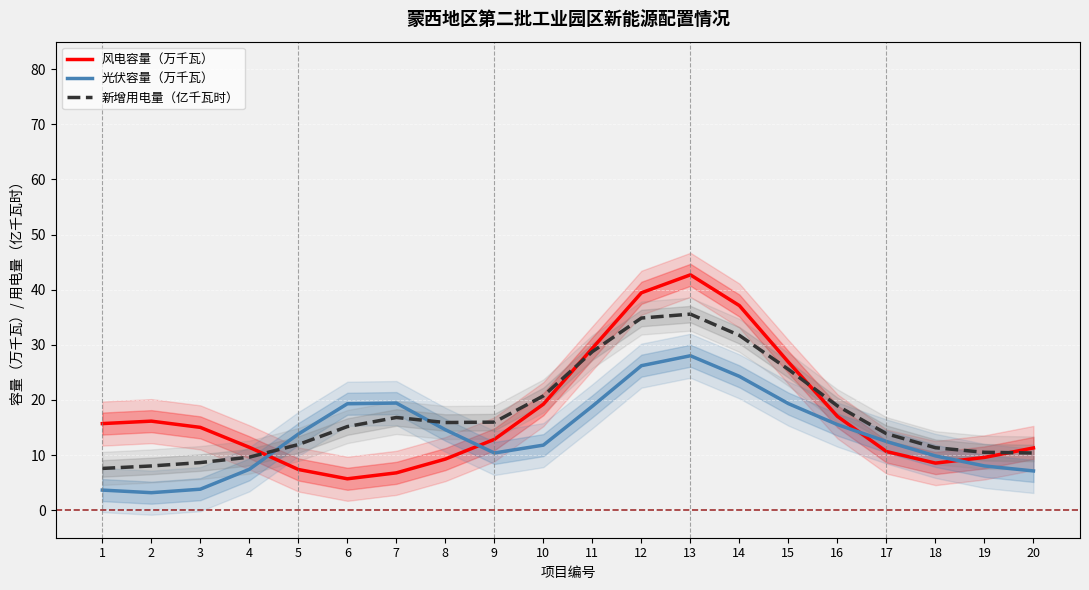

Reading left to right, list all the values displayed in this chart.

风电容量（万千瓦）: 15.7	16.2	15.0	11.4	7.4	5.7	6.8	9.3	12.8	19.2	29.4	39.4	42.7	37.1	26.9	17.0	10.6	8.5	9.6	11.3
光伏容量（万千瓦）: 3.6	3.2	3.8	7.4	13.8	19.3	19.4	14.6	10.4	11.8	18.9	26.2	28.0	24.3	19.3	15.5	12.5	9.8	8.0	7.1
新增用电量（亿千瓦时）: 7.6	8.0	8.6	9.6	11.9	15.2	16.8	15.9	16.0	20.7	28.8	34.9	35.6	31.7	25.5	18.9	13.9	11.3	10.5	10.4